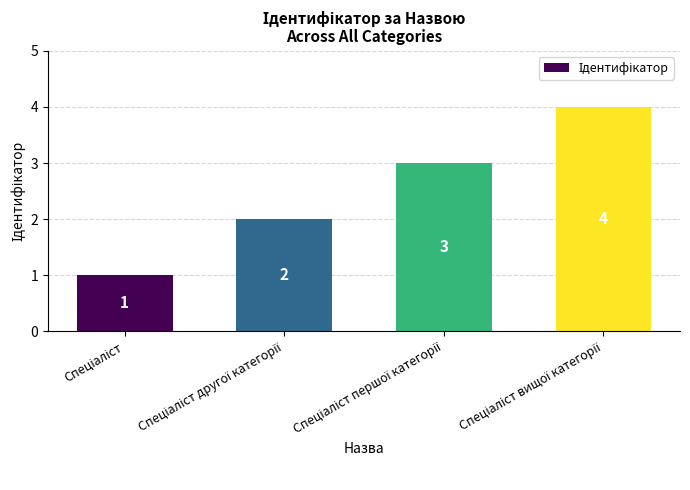

What is the maximum value shown in the chart?

4